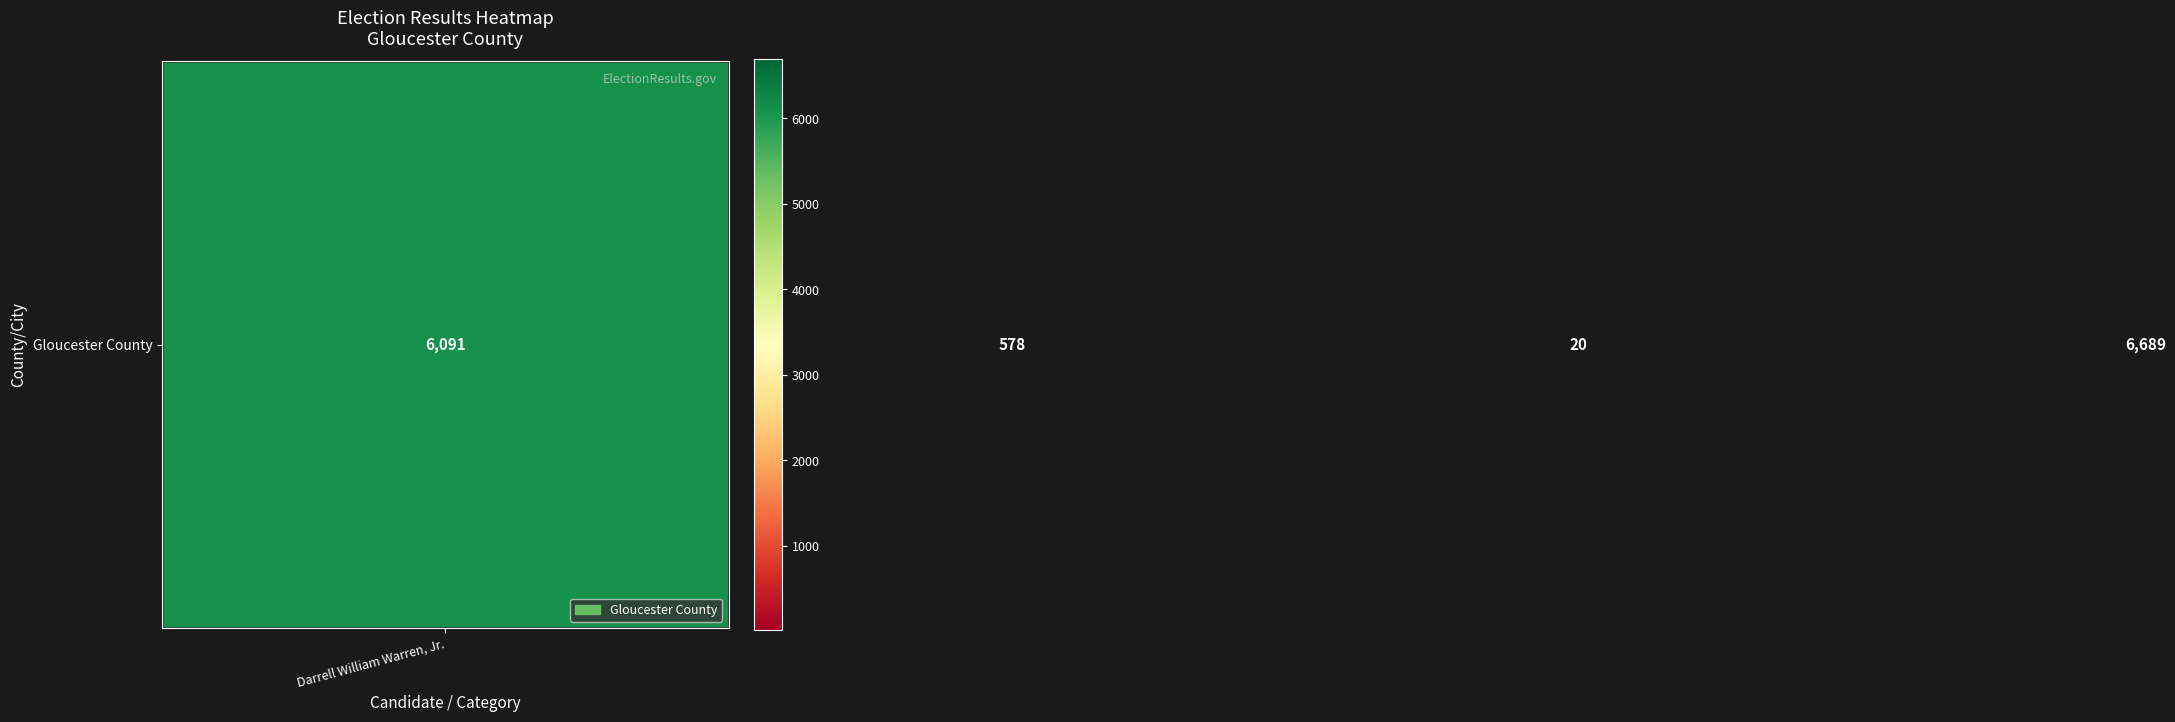

What is the difference between the second highest and minimum values?

6071